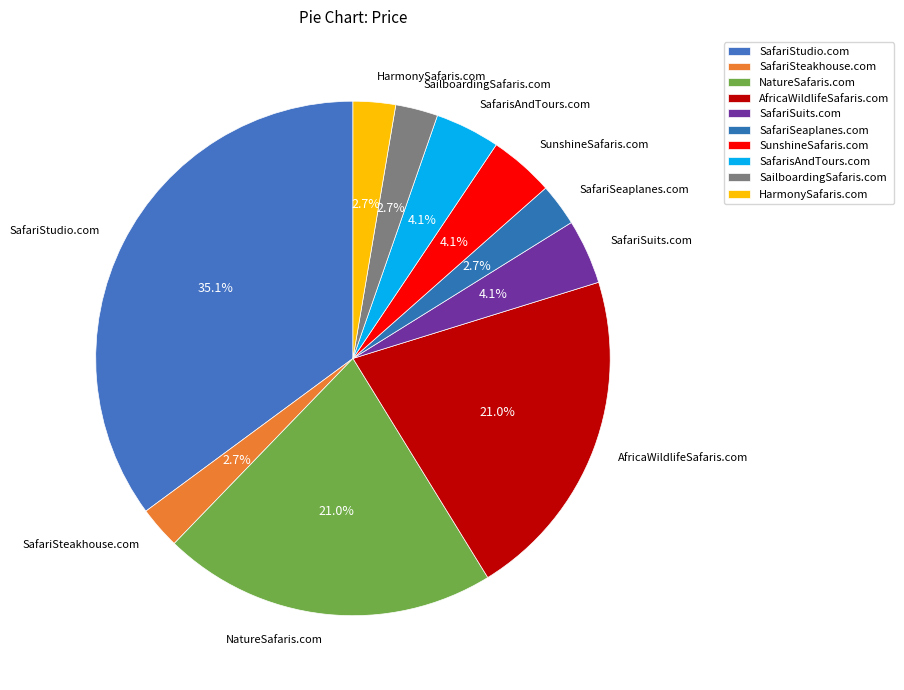

Which slice is the largest?

SafariStudio.com